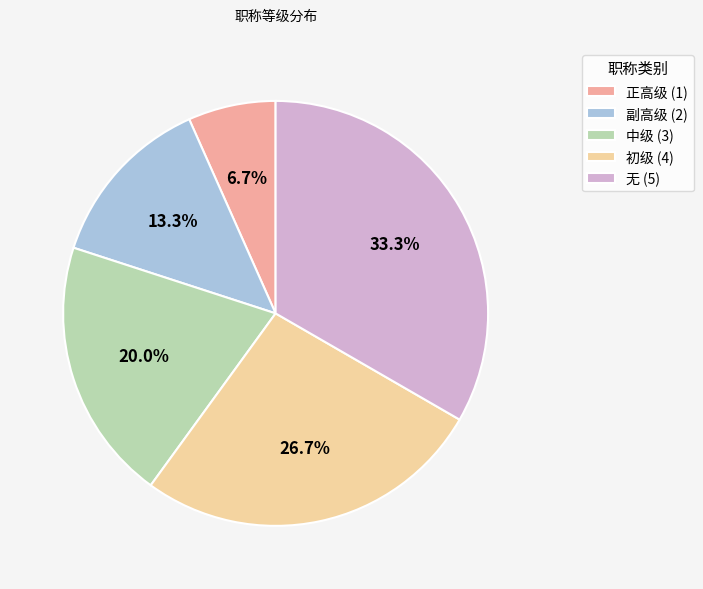

Approximately how many times larger is the value at 无 (5) compared to 中级 (3)?

1.7